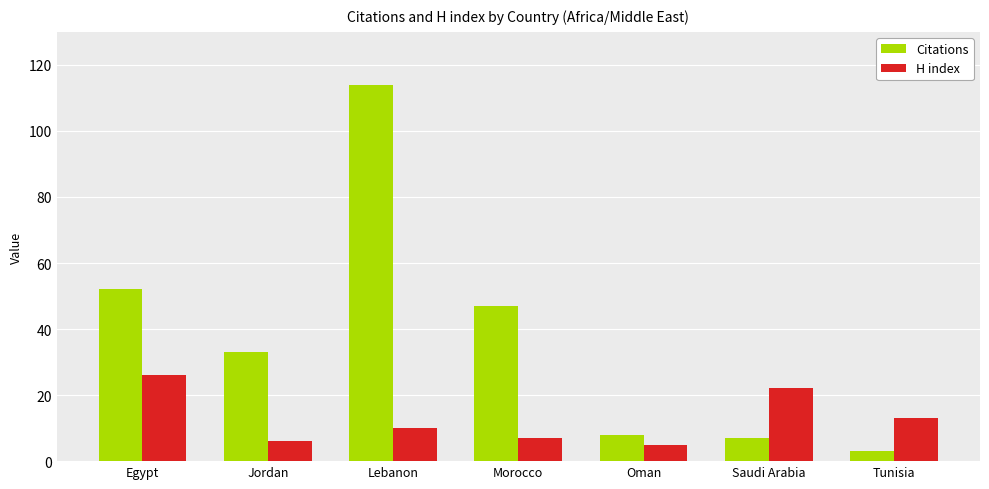

At which label does Citations first exceed 33?

Egypt